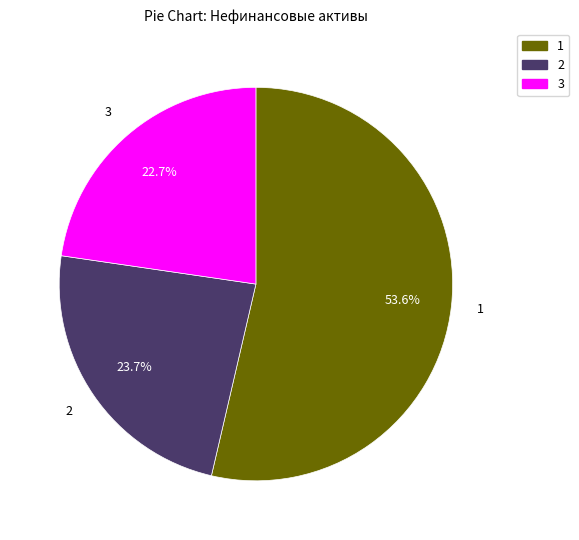

To the nearest percent, what is the average slice percentage?

33%